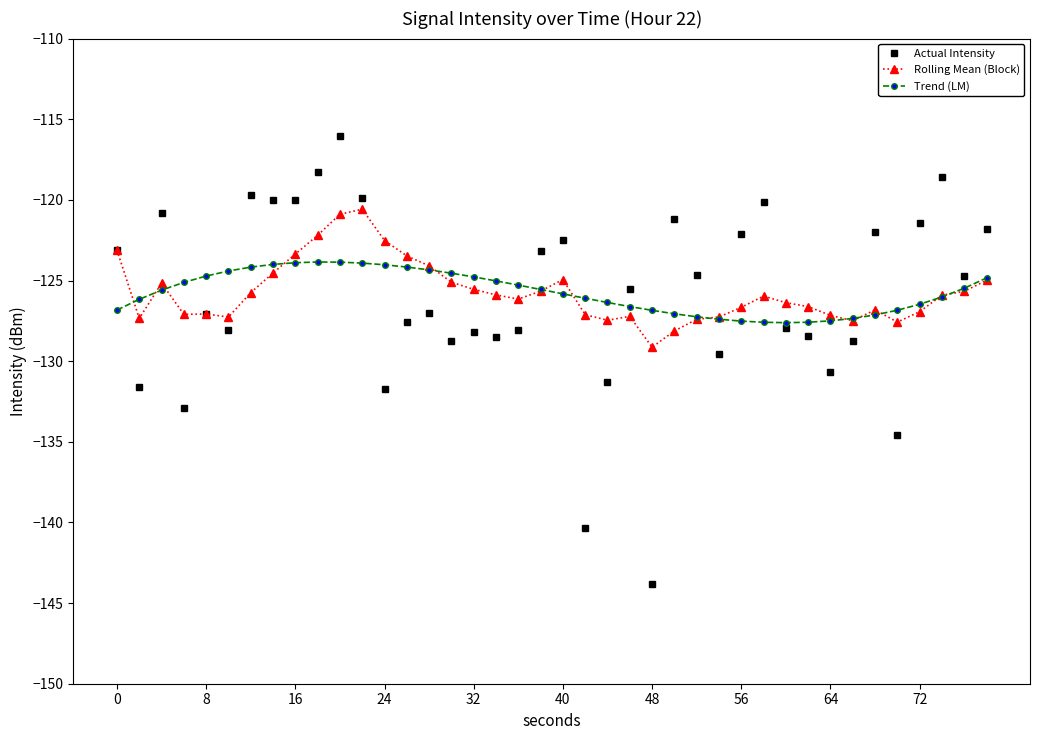

What is the maximum value for Rolling Mean (Block)?

-120.6